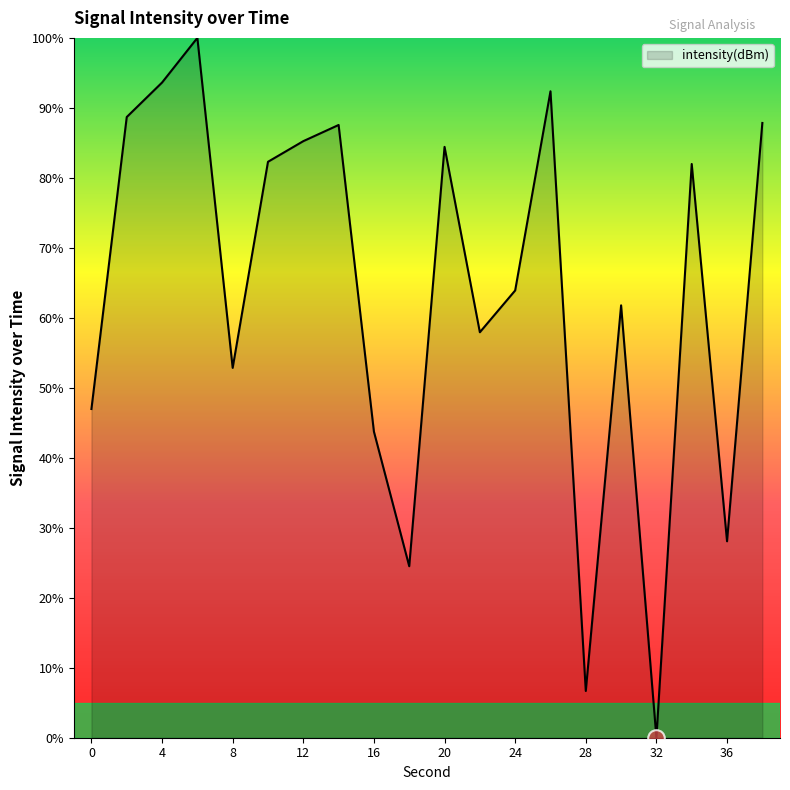

What is the average value?

63.5